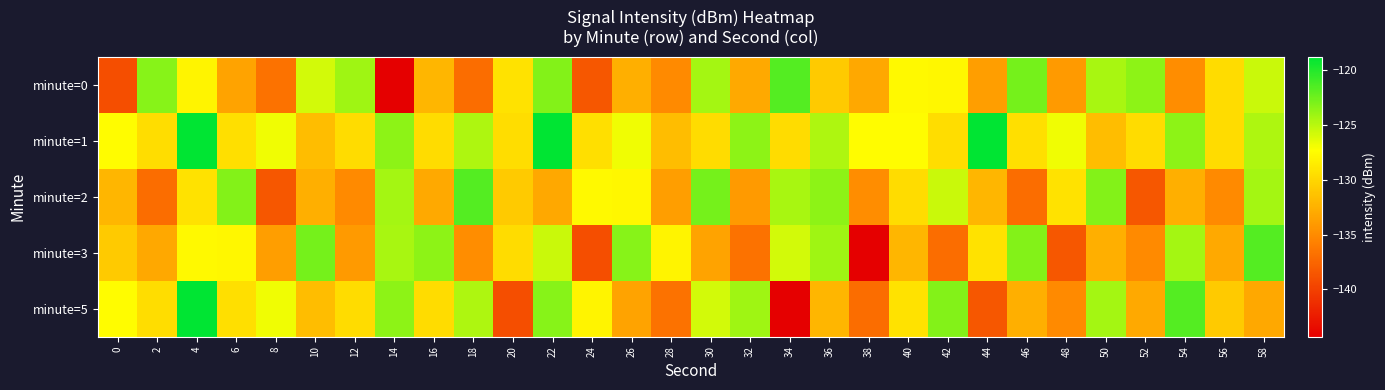

At which category does the chart reach its minimum across all series?

14